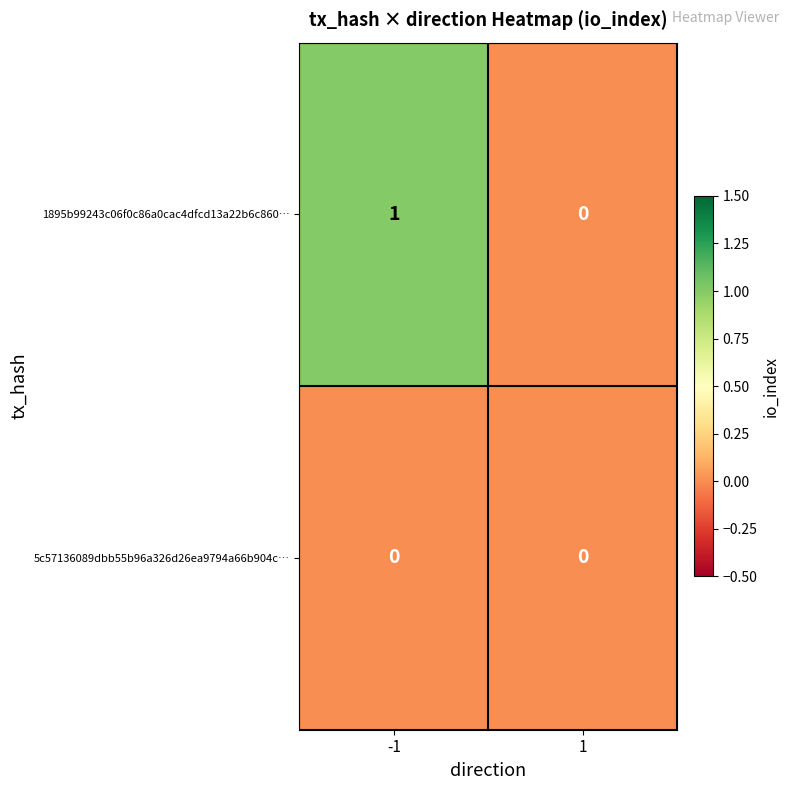

Is it true that 5c57136089dbb55b96a326d26ea9794a66b904c… equals 0 at -1?

True